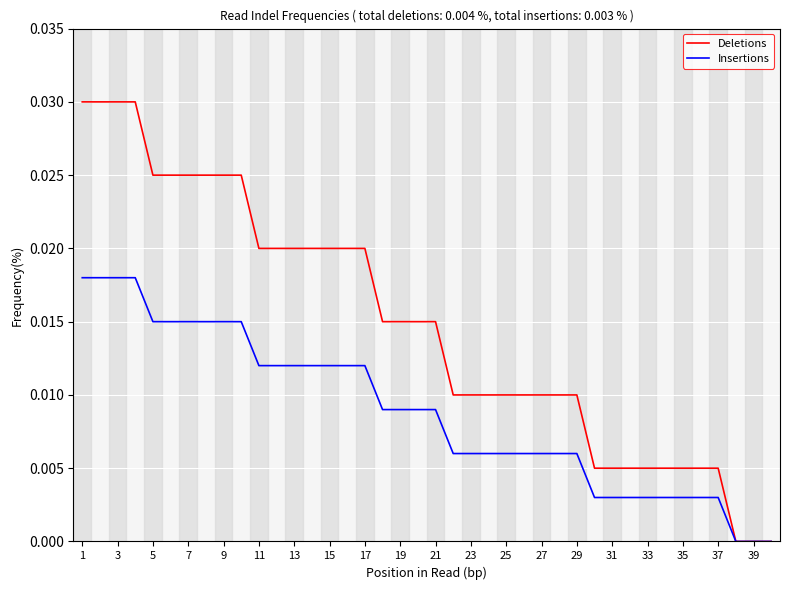

Which series has the widest spread of values?

Deletions